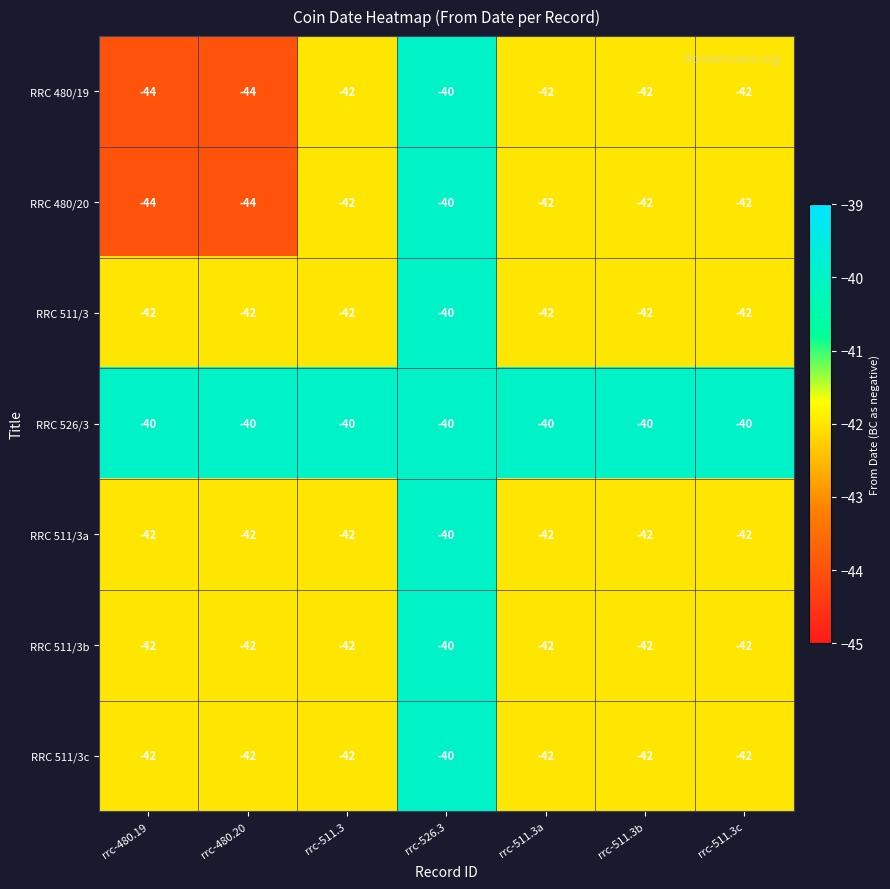

What is the total value across all series at rrc-526.3?

-280